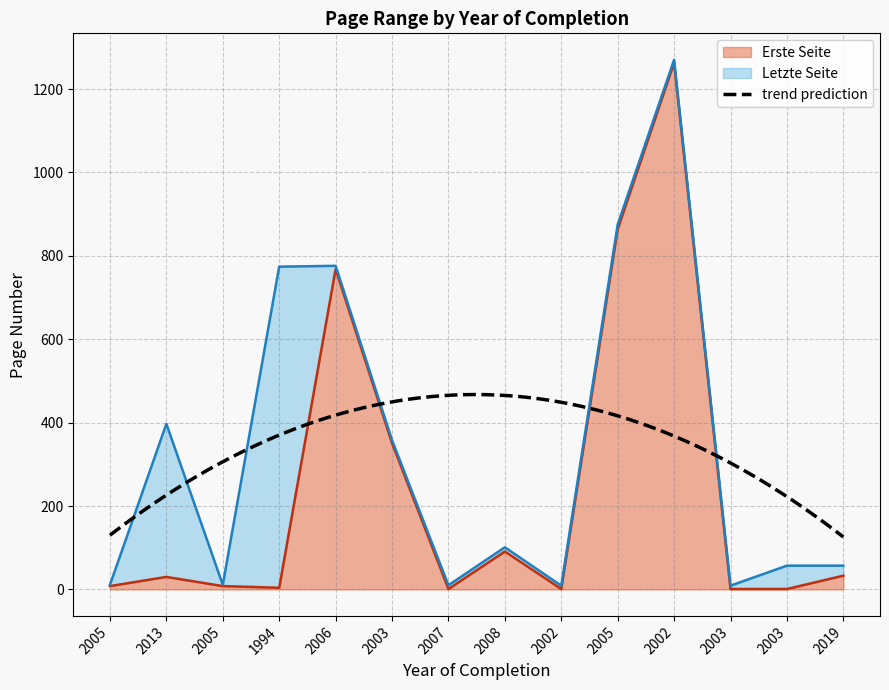

List the labels in order of Erste Seite value, largest first.

2002, 2005, 2006, 2003, 2008, 2019, 2013, 2005, 2005, 1994, 2007, 2002, 2003, 2003